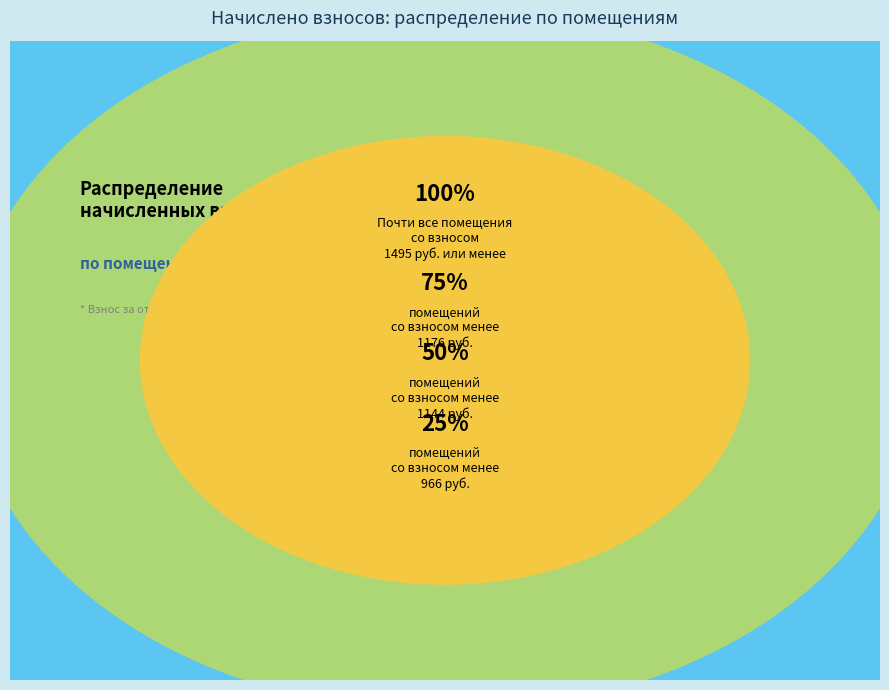

Is there a majority slice in this chart?

No